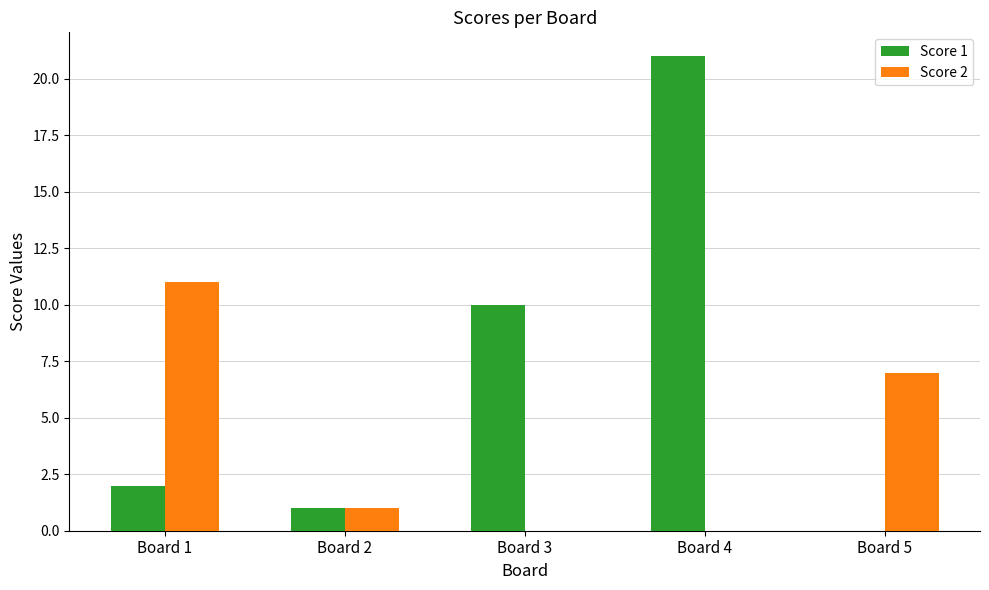

Which category has the highest value across all series?

Board 4